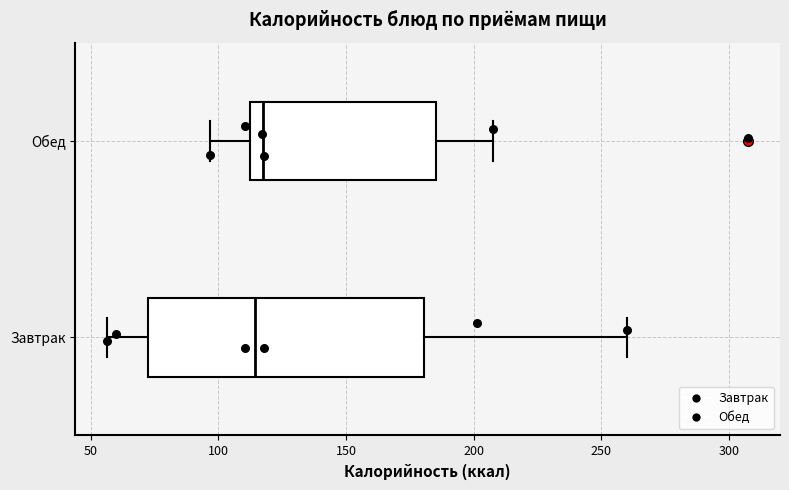

Comparing the boxes themselves (not the whiskers), which one is the widest?

Завтрак